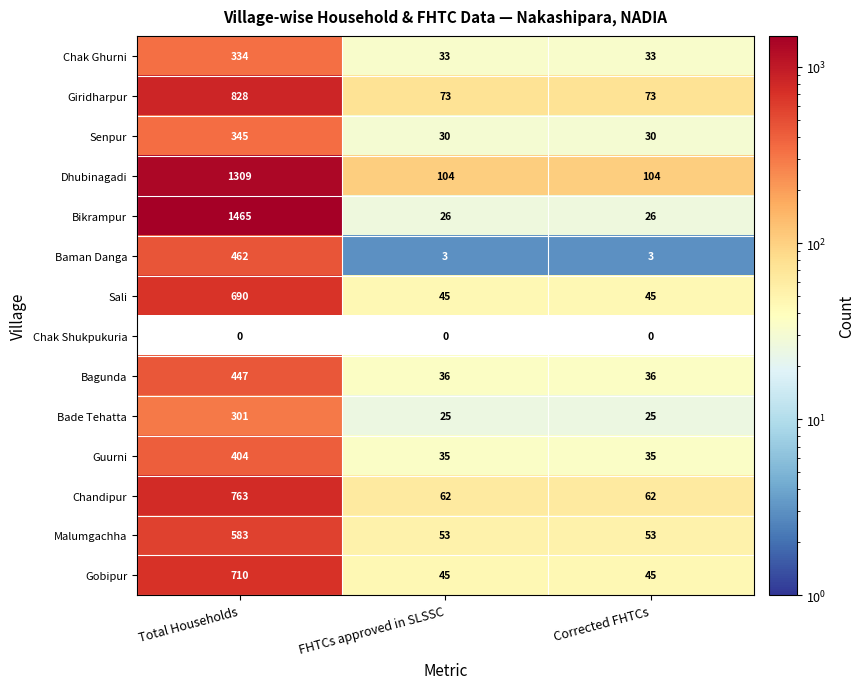

What is the approximate value of Senpur at FHTCs approved in SLSSC, to the nearest 5?

30